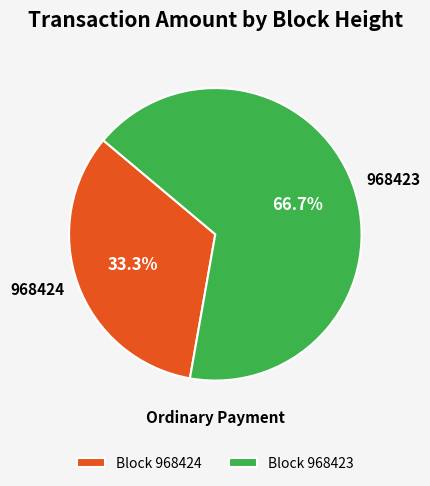

Is there a majority slice in this chart?

Yes